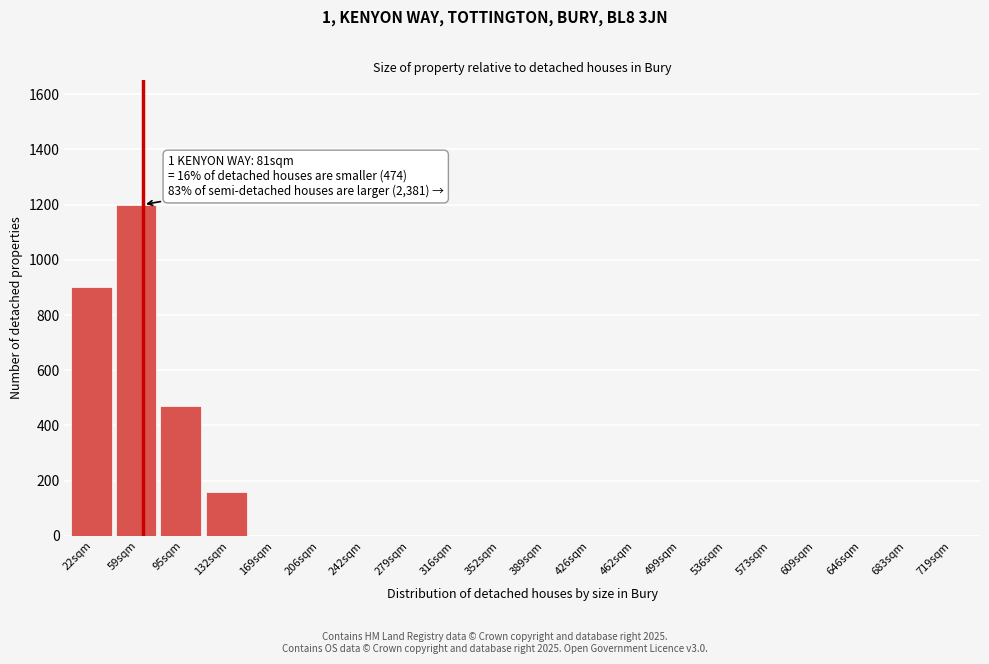

Reading left to right, transcribe all the data shown in this chart.

22sqm=900	59sqm=1200	95sqm=470	132sqm=160	169sqm=0	206sqm=0	242sqm=0	279sqm=0	316sqm=0	352sqm=0	389sqm=0	426sqm=0	462sqm=0	499sqm=0	536sqm=0	573sqm=0	609sqm=0	646sqm=0	683sqm=0	719sqm=0